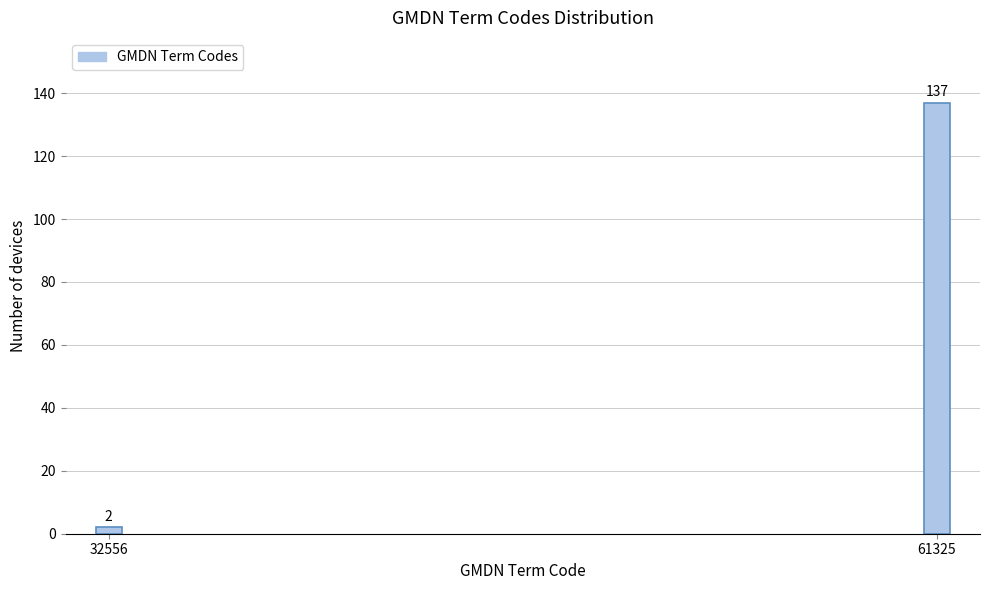

Reading right to left, what are all the values shown in this chart?

61325=137	32556=2